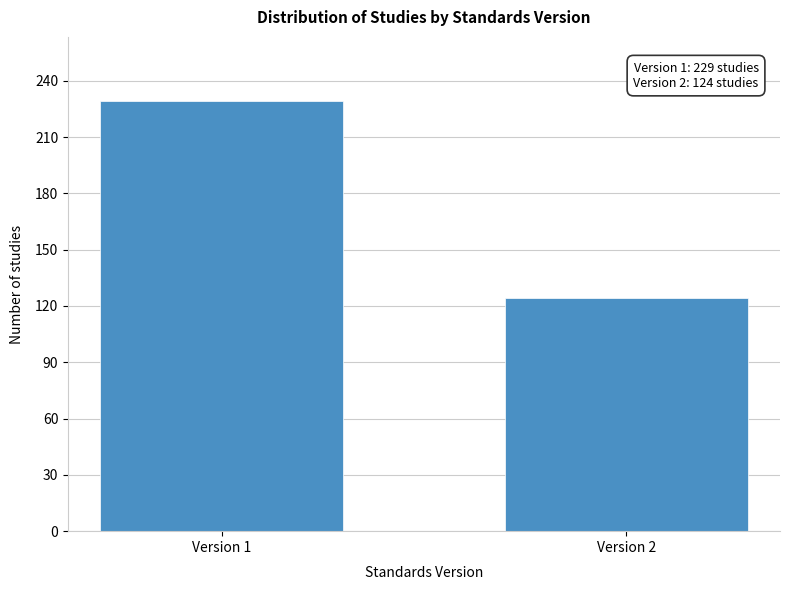

Reading left to right, extract all data points from this chart.

Version 1=229	Version 2=124